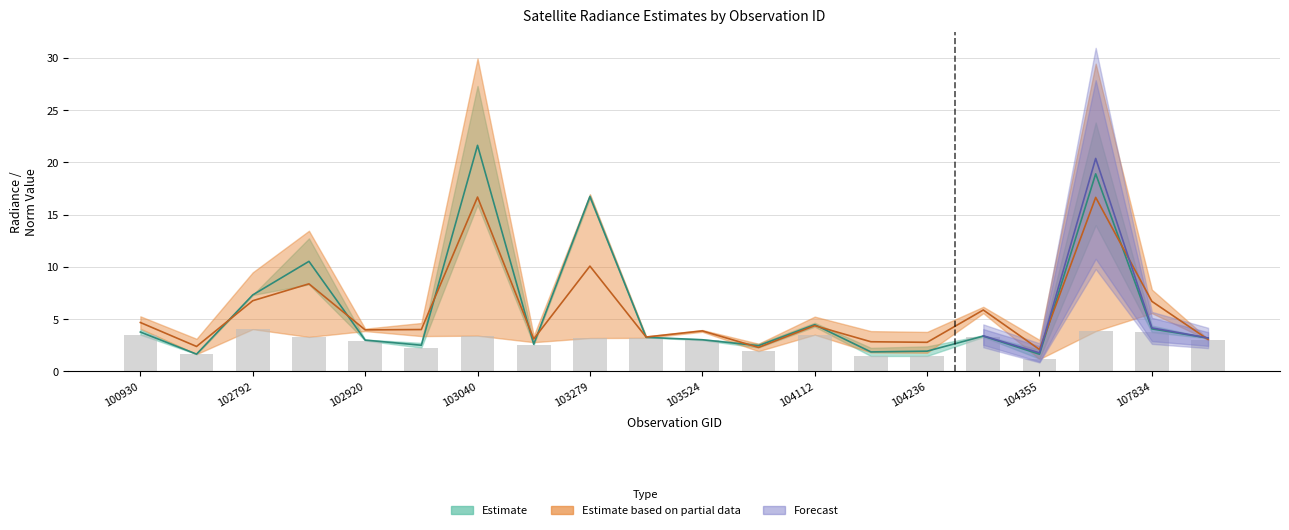

Reading left to right, what are all the values shown in this chart?

rade9_aggzone_norm: 3.8	1.6	7.3	10.5	3.0	2.5	21.6	2.6	16.7	3.3	3.0	2.5	4.5	1.9	1.9	3.4	1.6	18.9	4.1	3.2
dnbrad: 4.7	2.4	6.8	8.4	4.0	4.0	16.7	3.1	10.1	3.3	3.9	2.3	4.4	2.8	2.8	5.9	2.1	16.7	6.7	3.0